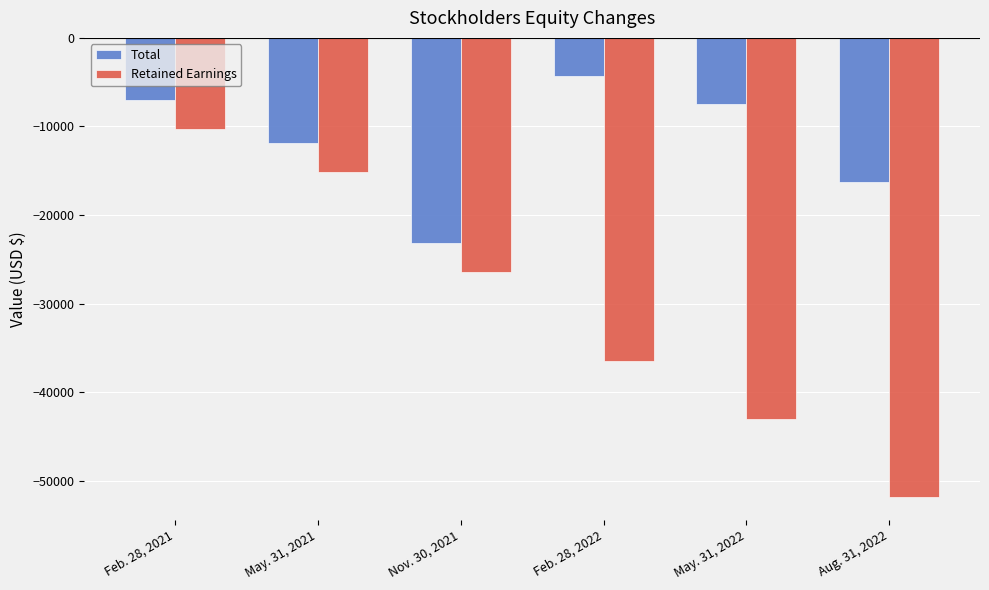

What is the difference between the maximum and minimum values in the Total series?

18937